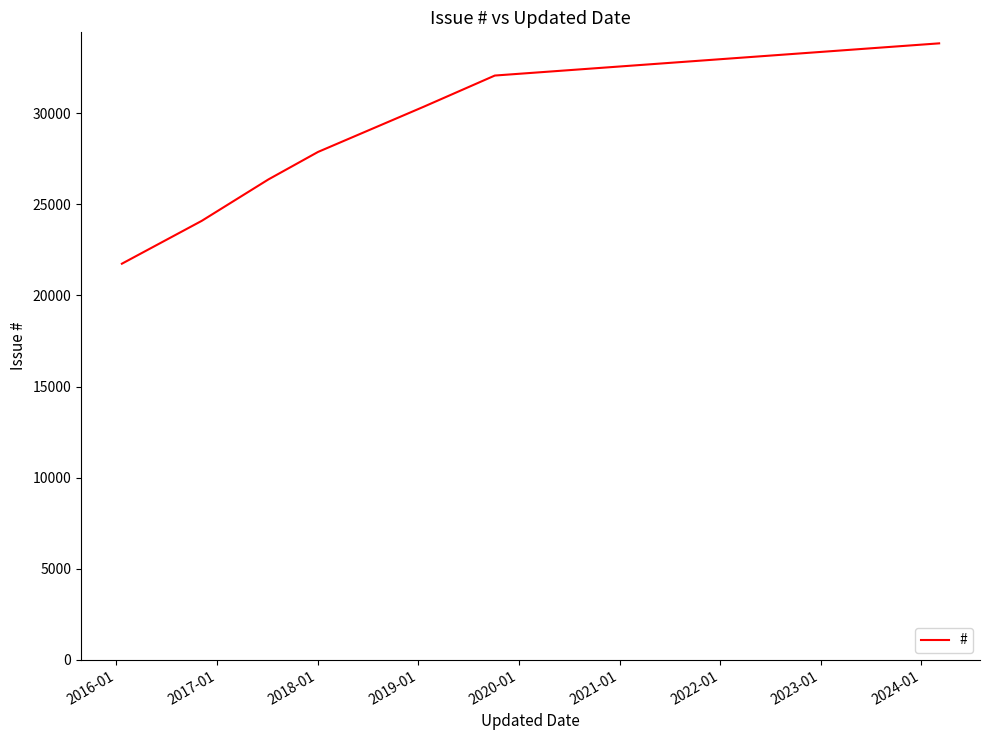

Count the values in the range 24092 to 32063.

5